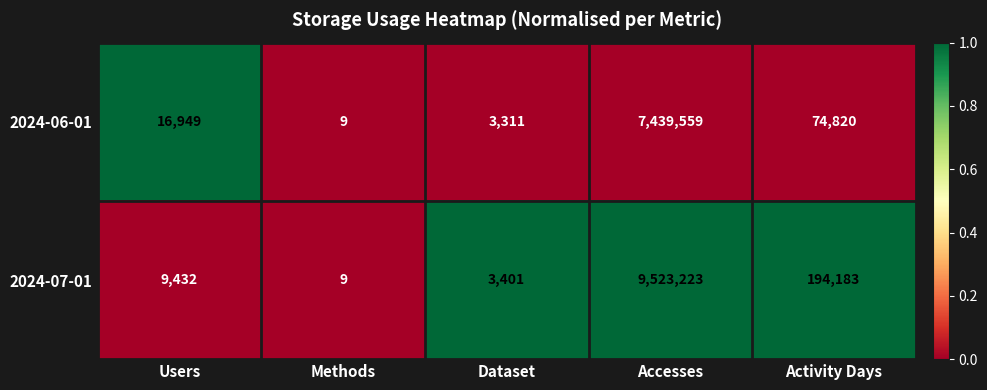

What is the highest value of the 2024-07-01 series?

9523223